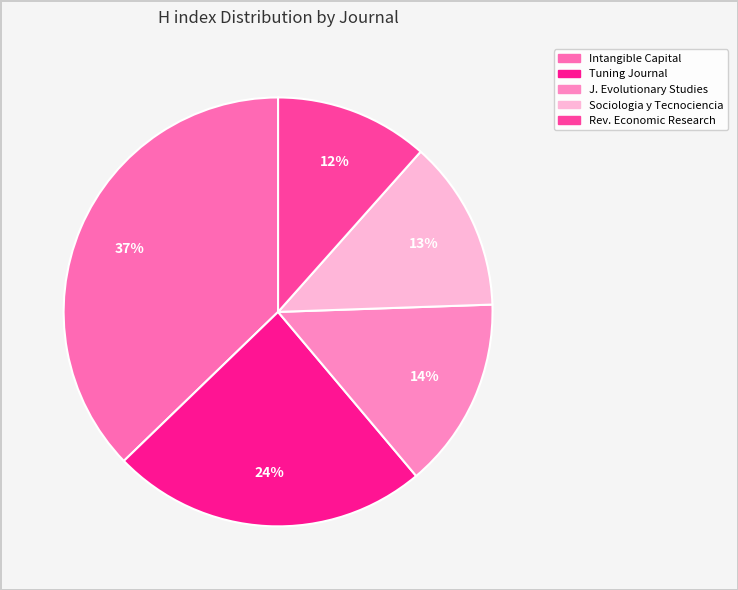

Is there any slice that represents more than half of the pie?

No